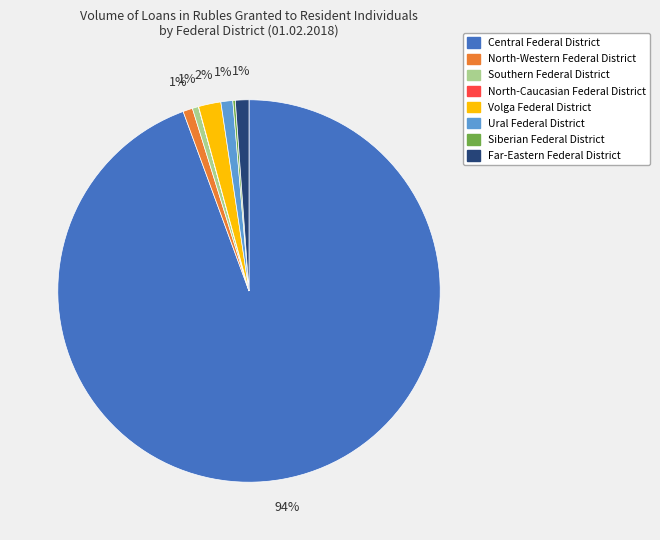

The Far-Eastern Federal District slice represents 11% of the pie. True or false?

False